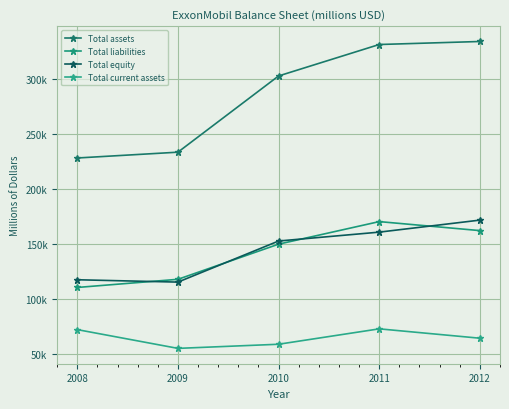

Which series has the widest spread of values?

Total assets